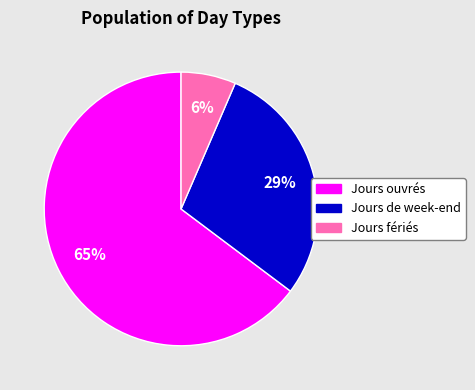

What percentage is the Jours de week-end slice, to the nearest percent?

29%